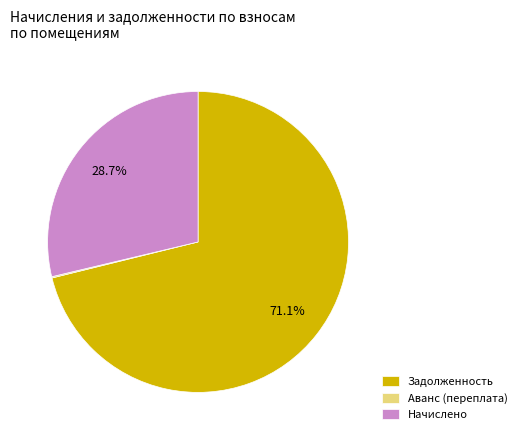

Does Начислено represent more than half of the total?

No